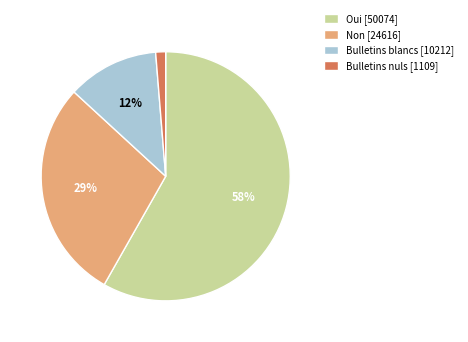

Approximately how many times larger is the value at Bulletins blancs compared to Oui?

0.2